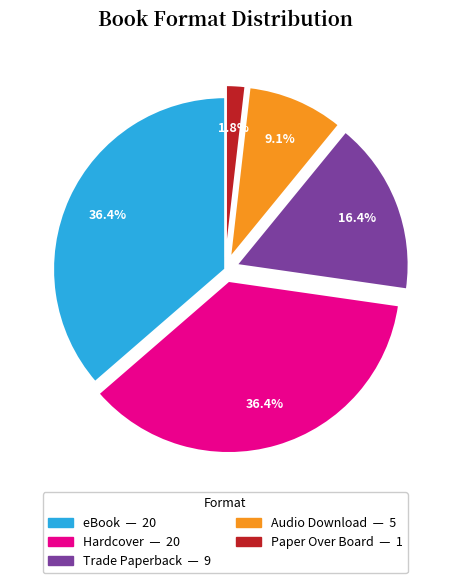

What portion of the pie excludes eBook?

63.6%